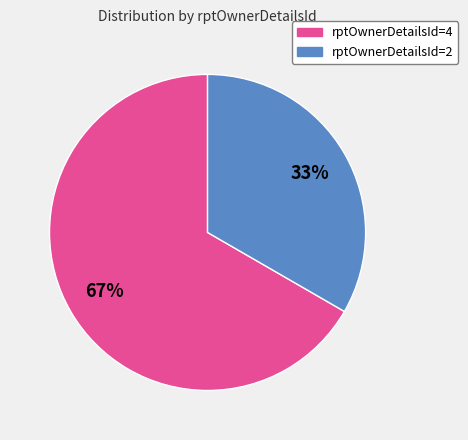

Is there a majority slice in this chart?

Yes